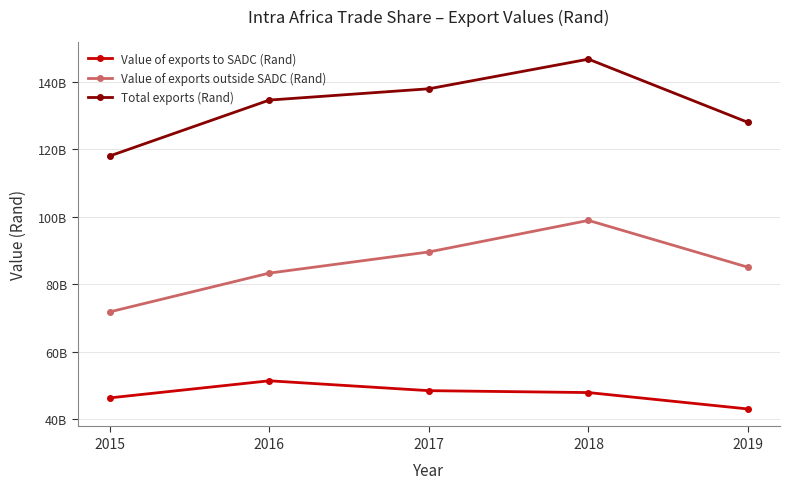

Reading left to right, what are all the values shown in this chart?

Value of exports to SADC (Rand): 2015=46263452152	2016=51338197990	2017=48409103864	2018=47844096060	2019=42973010790
Value of exports outside SADC (Rand): 2015=71776933939	2016=83289879531	2017=89571287620	2018=98926522457	2019=85024438787
Total exports (Rand): 2015=118040386091	2016=134628077521	2017=137980391484	2018=146770618517	2019=127997449577